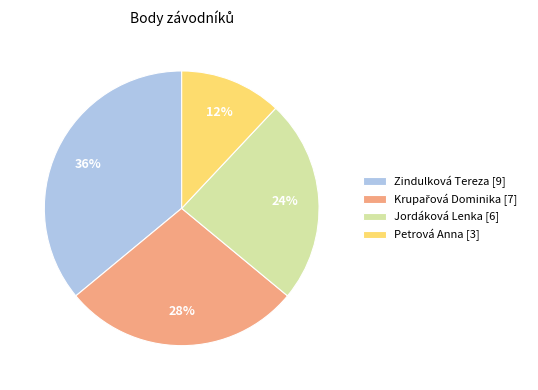

What is the ratio of the value at Petrová Anna [3] to the value at Zindulková Tereza [9]?

0.3